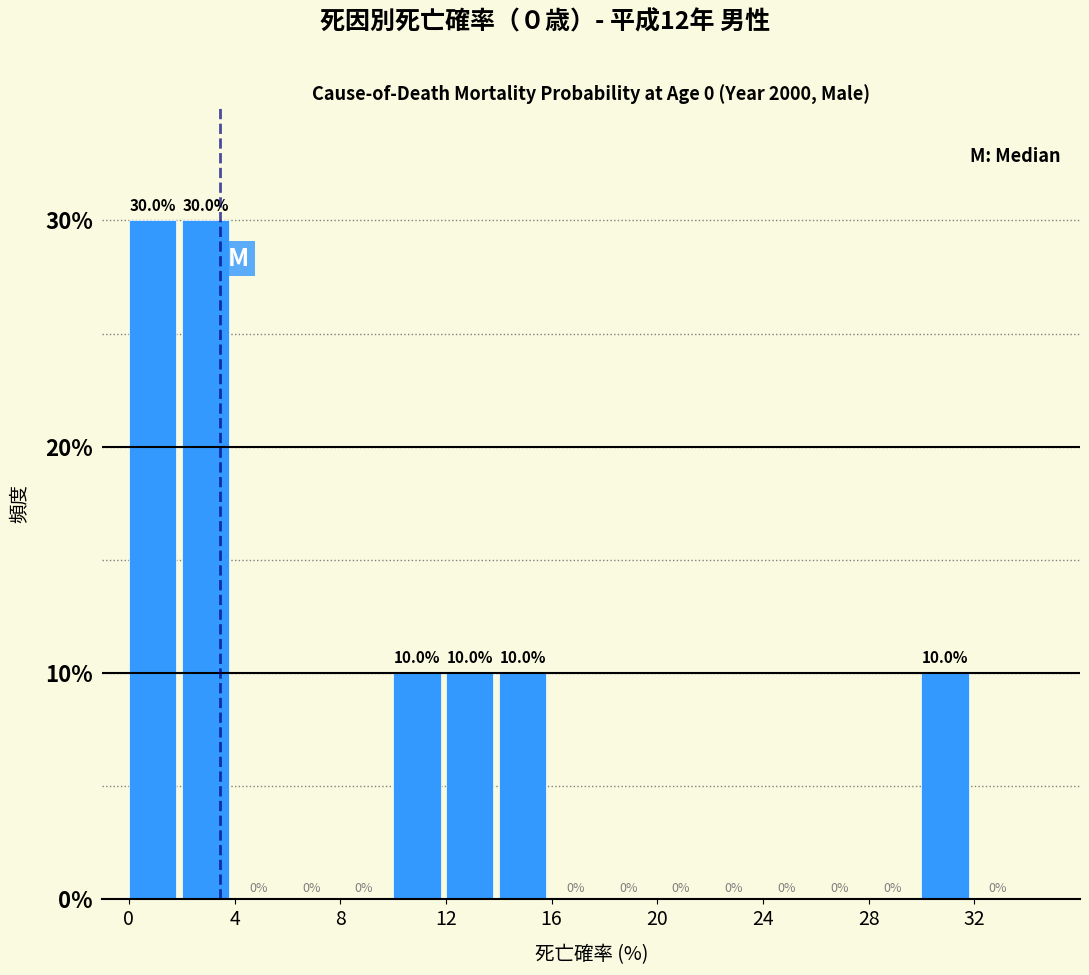

Reading left to right, transcribe this chart: for each bar, give the range it covers on the x-axis and its height.

0 to 2: 30.0
2 to 4: 30.0
4 to 6: 0.0
6 to 8: 0.0
8 to 10: 0.0
10 to 12: 10.0
12 to 14: 10.0
14 to 16: 10.0
16 to 18: 0.0
18 to 20: 0.0
20 to 22: 0.0
22 to 24: 0.0
24 to 26: 0.0
26 to 28: 0.0
28 to 30: 0.0
30 to 32: 10.0
32 to 34: 0.0